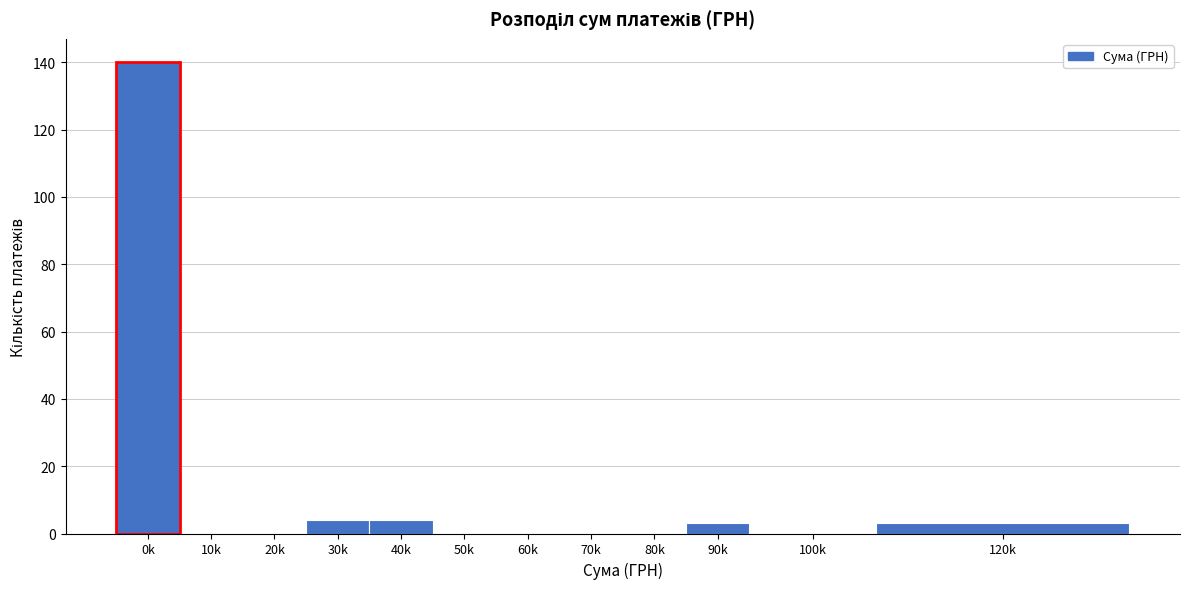

Reading left to right, list all the values displayed in this chart.

0k=140	10k=0	20k=0	30k=4	40k=4	50k=0	60k=0	70k=0	80k=0	90k=3	100k=0	120k=3